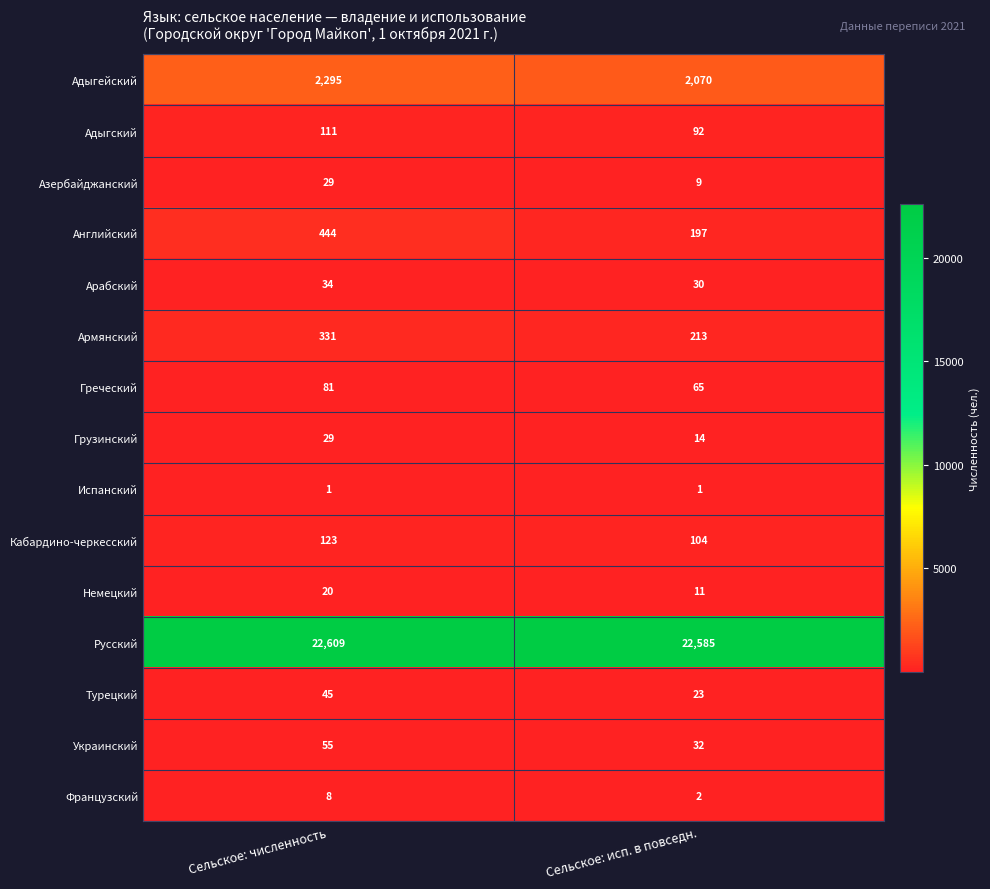

What is the difference between the highest and lowest values at Сельское: исп. в повседн.?

22584